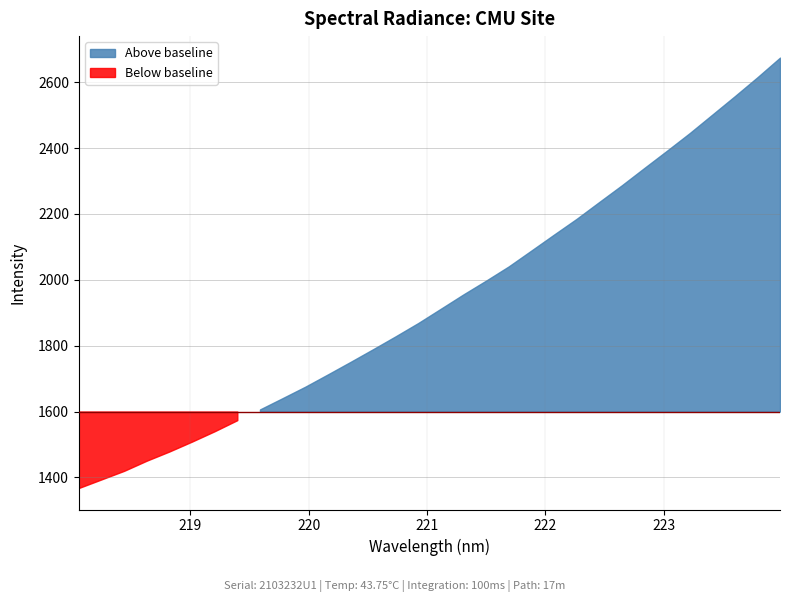

Reading left to right, what are all the values shown in this chart?

218.0596=1367.9	218.2508=1394.0	218.442=1420.0	218.6332=1450.9	218.8244=1478.8	219.0156=1508.9	219.2067=1540.3	219.3979=1573.9	219.589=1606.4	219.7801=1640.7	219.9712=1675.4	220.1623=1712.8	220.3533=1750.7	220.5444=1789.4	220.7354=1828.7	220.9264=1869.1	221.1174=1912.5	221.3083=1956.0	221.4993=1997.8	221.6902=2040.9	221.8812=2089.1	222.0721=2137.4	222.263=2185.2	222.4538=2236.3	222.6447=2287.1	222.8355=2339.9	223.0264=2392.3	223.2172=2445.5	223.408=2501.6	223.5987=2557.7	223.7895=2615.2	223.9802=2674.7